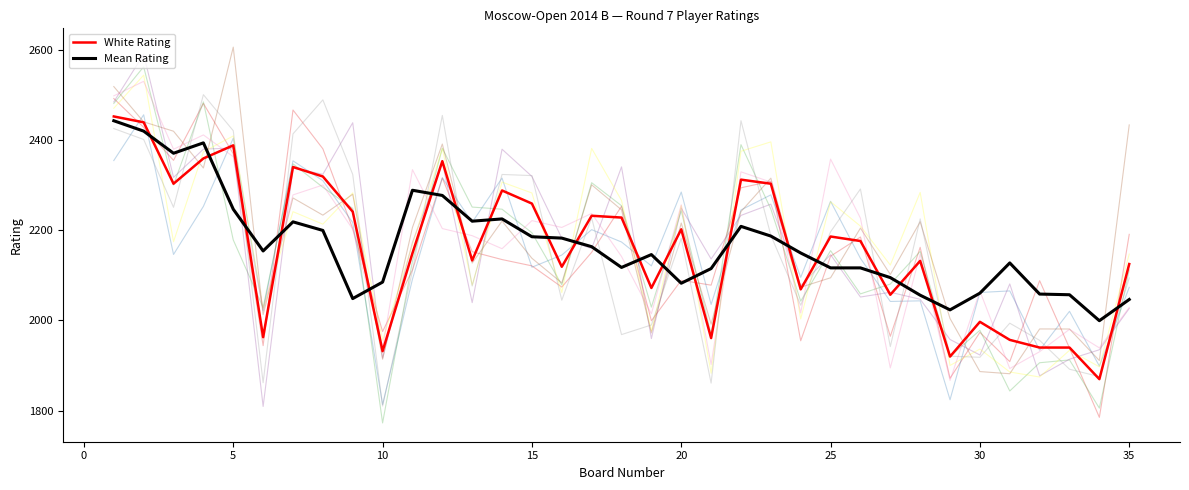

In White Rating, how many points are higher than both neighbors (excluding endpoints)?

10